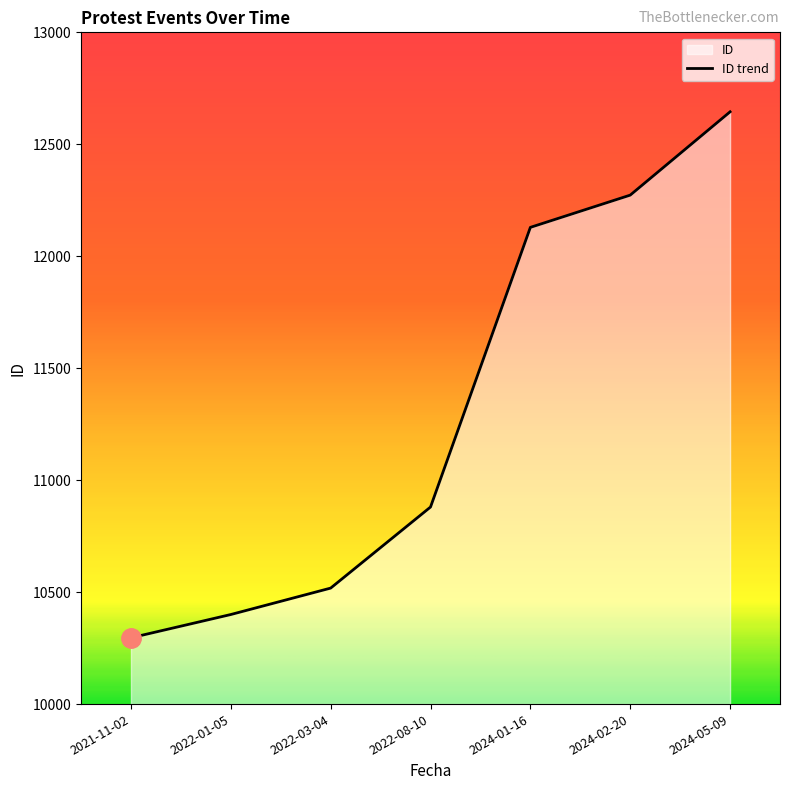

Does the chart have visible grid lines?

No